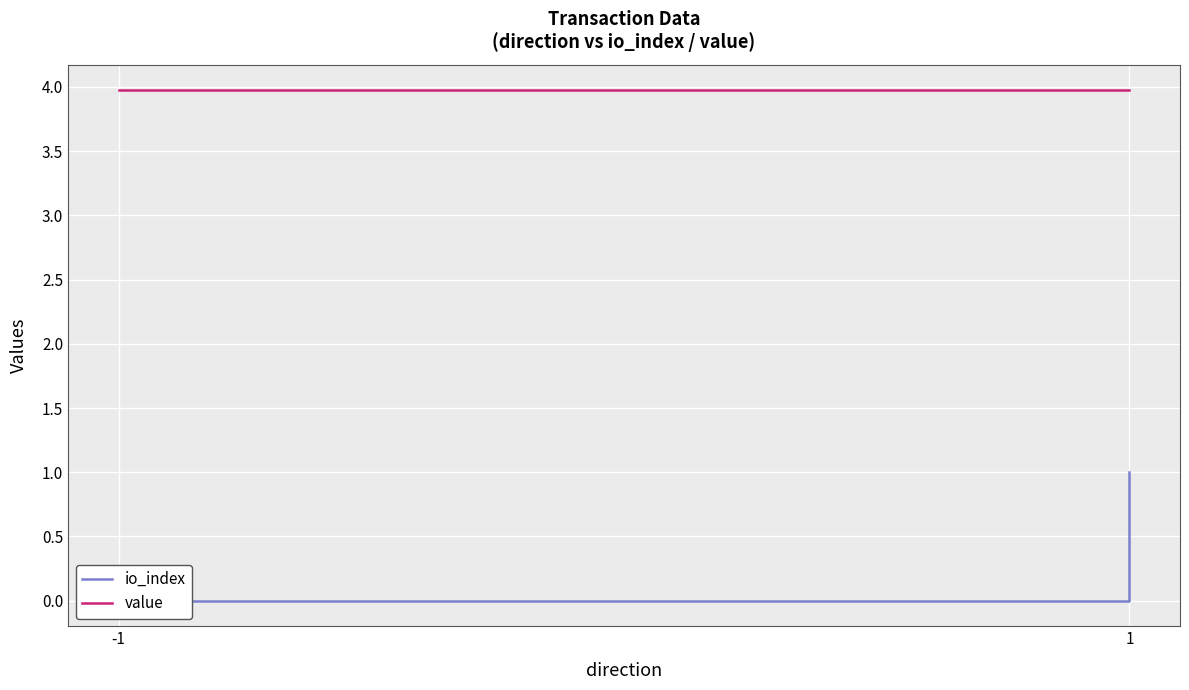

Which category has the highest value across all series?

-1